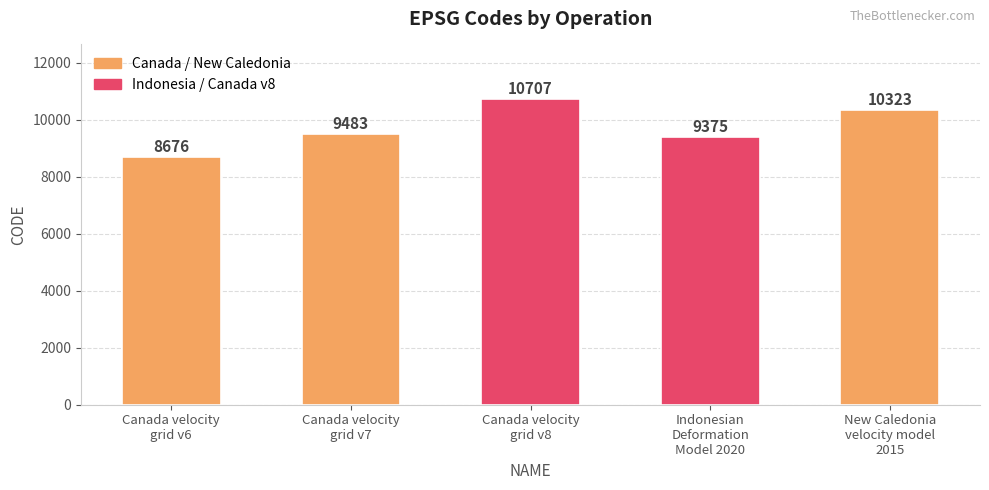

What is the label of the 4th bar from the right?

Canada velocity
grid v7